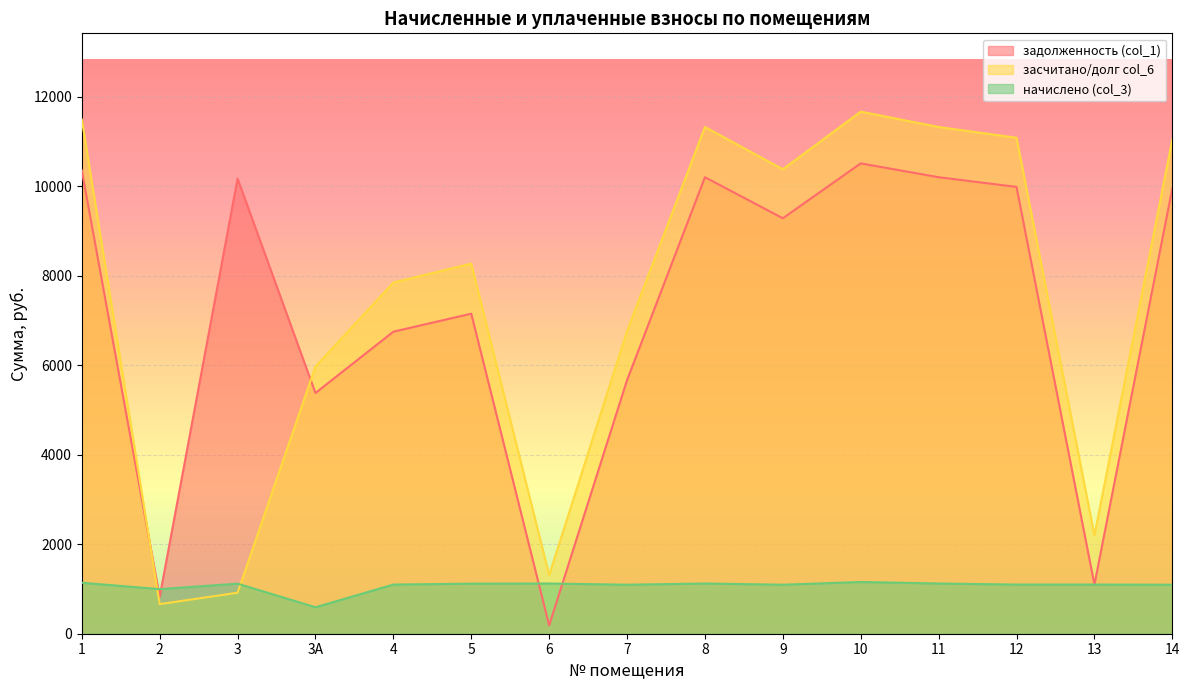

What are all the series names shown in the legend?

задолженность (col_1), засчитано/долг col_6, начислено (col_3)